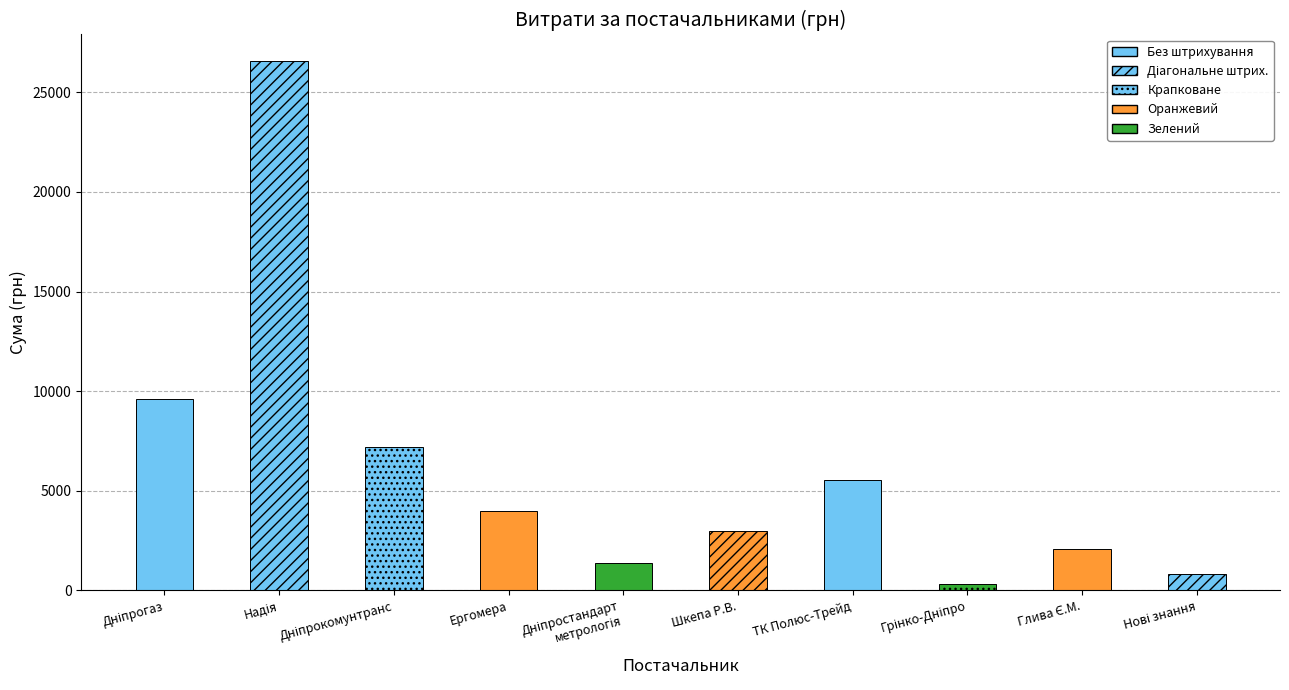

How many bars are there in total?

10